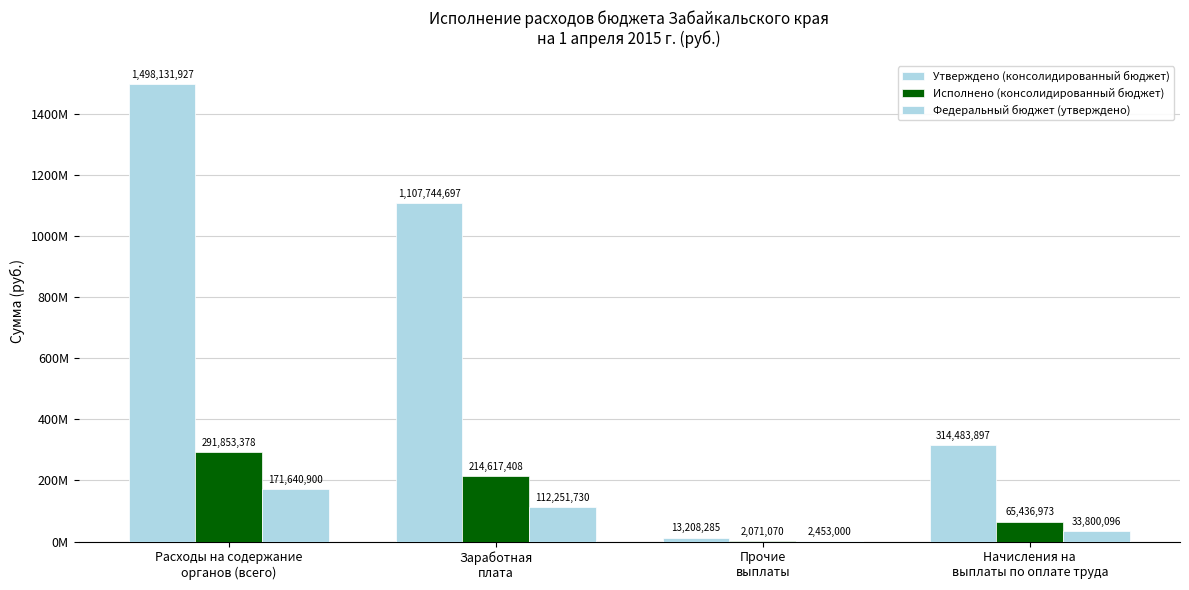

Are the bars horizontal?

No